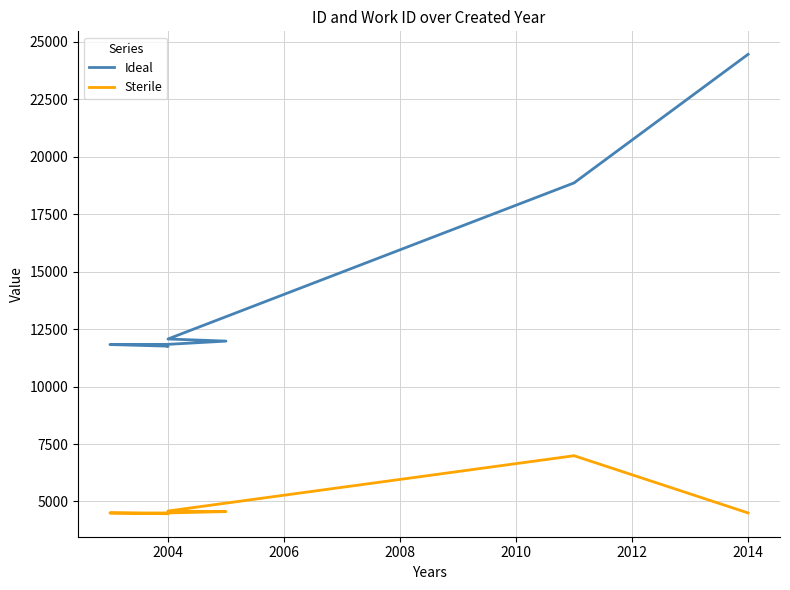

True or false: Sterile and Ideal intersect in this chart.

False